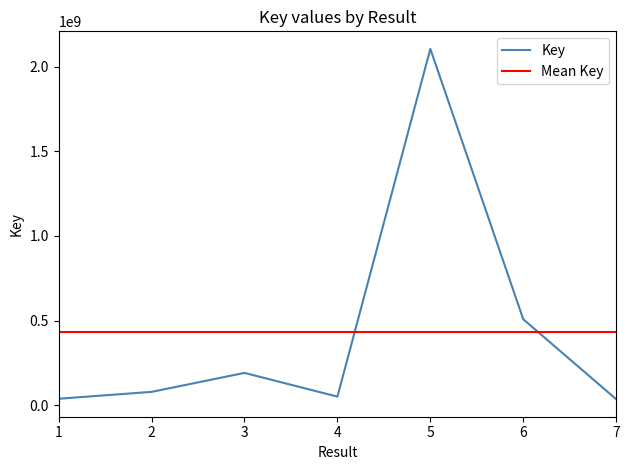

Does the chart have visible grid lines?

No